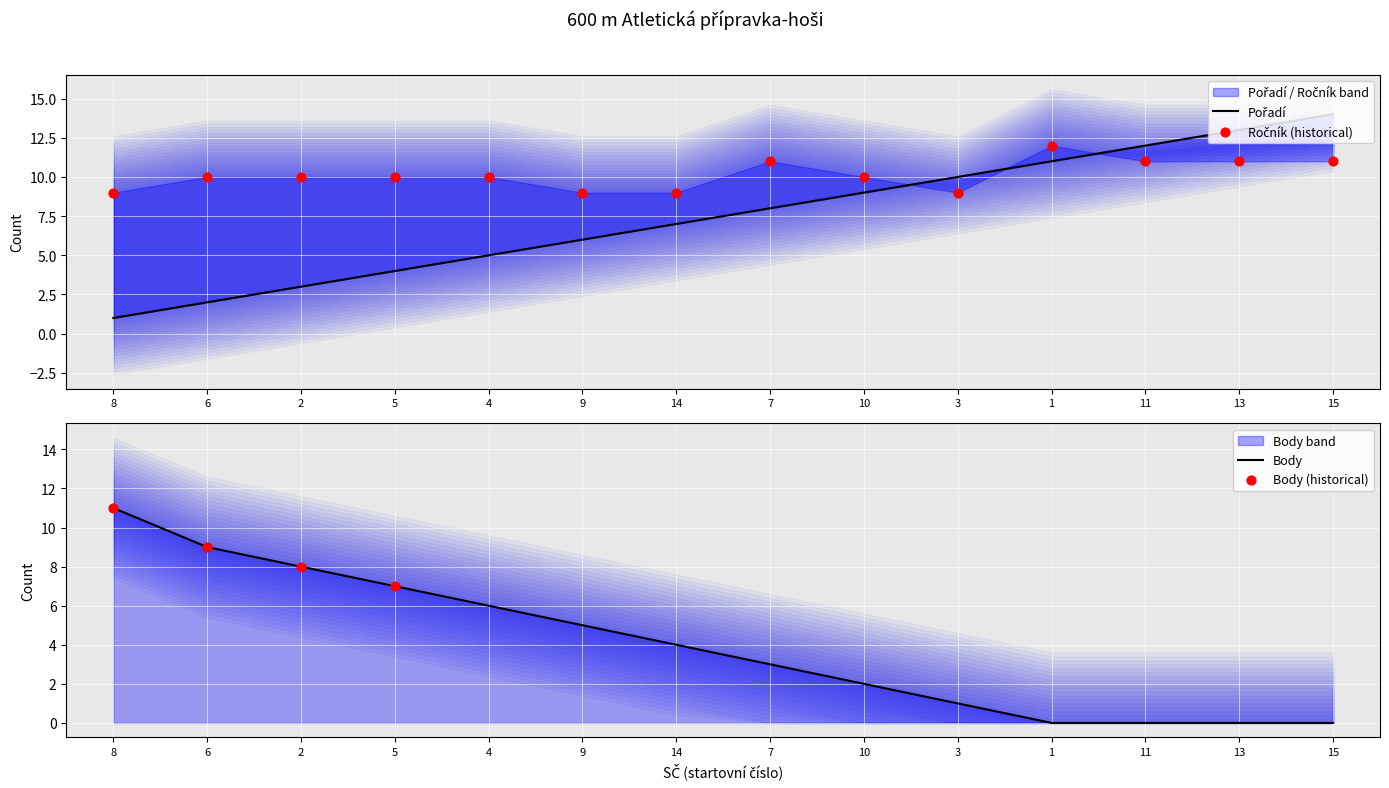

Which series has the largest total across all categories?

Ročník